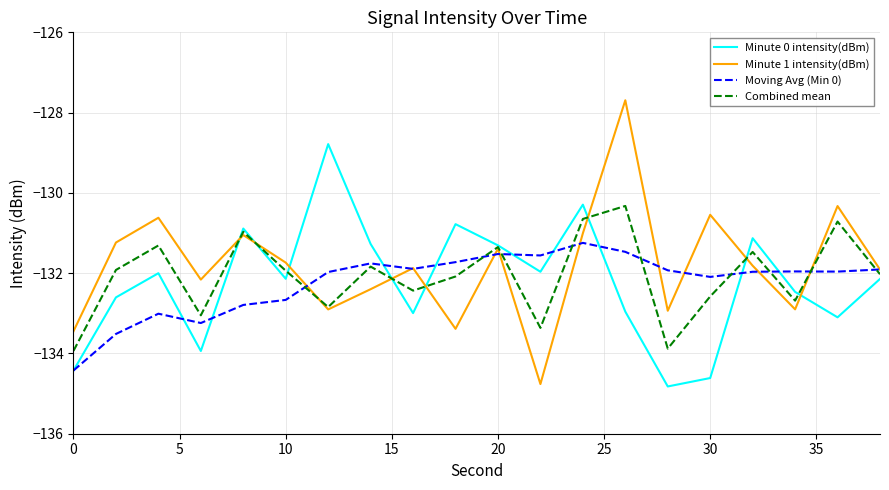

Does the chart have visible grid lines?

Yes